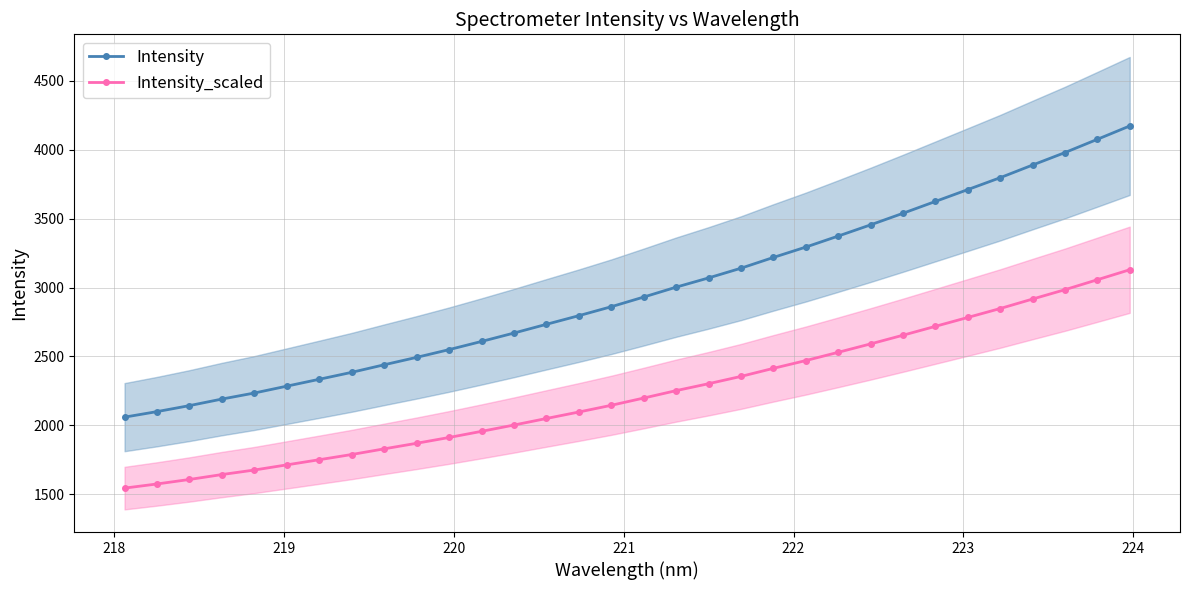

True or false: Intensity and Intensity_scaled intersect in this chart.

False